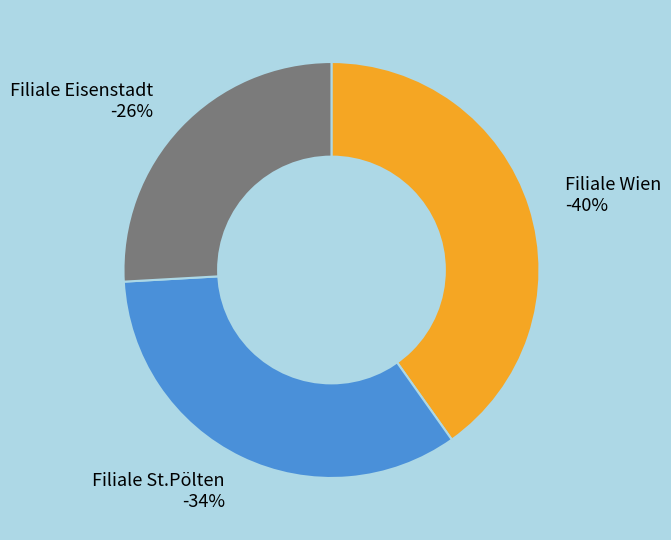

Which slice is the largest?

Filiale Wien